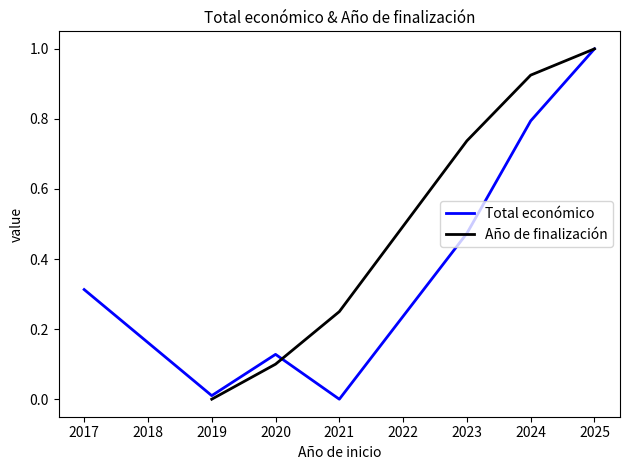

What is the sum of all Total económico values?

2.7